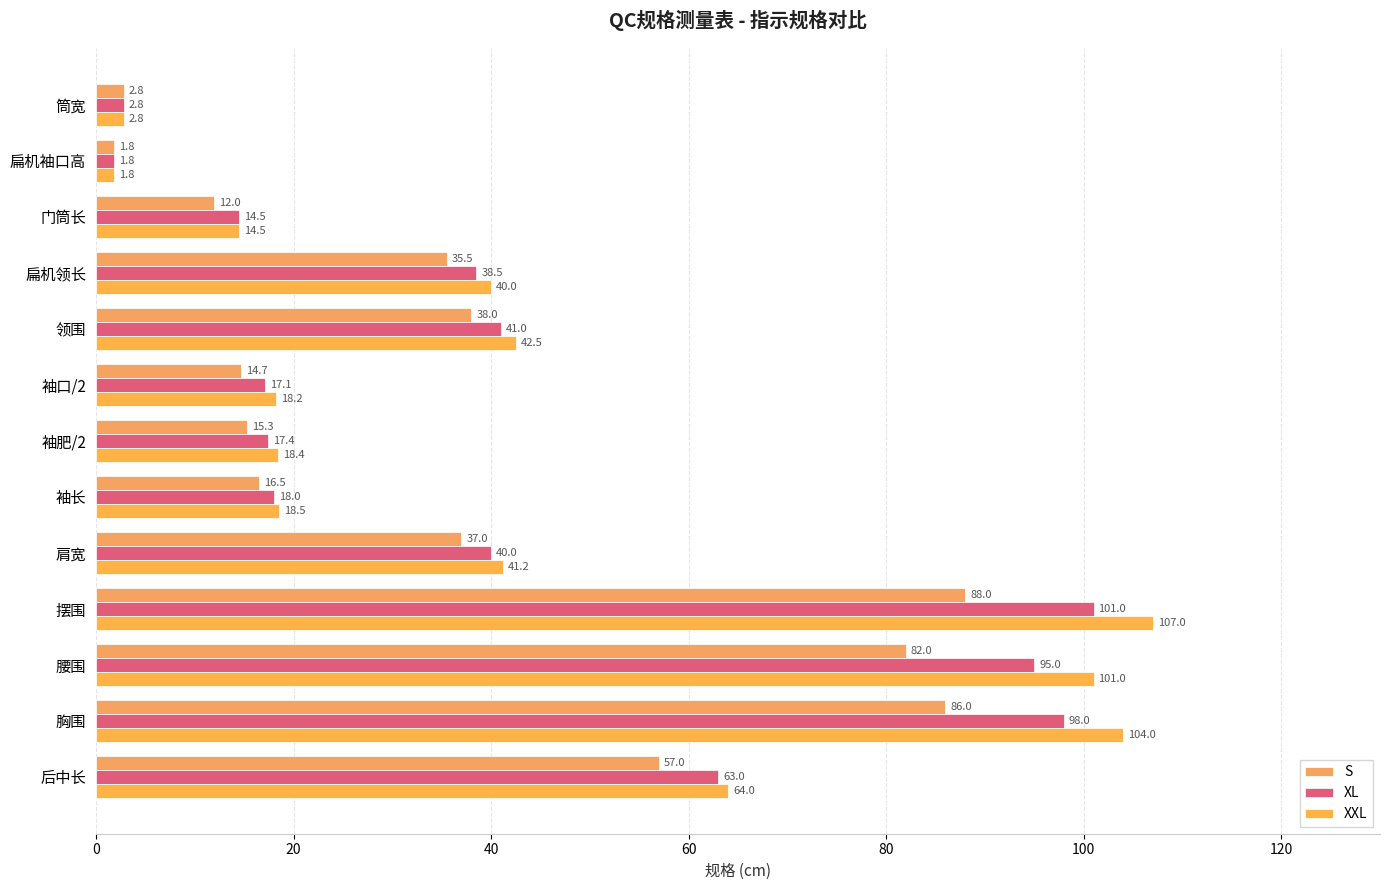

What is the lowest value of the XL series?

1.8